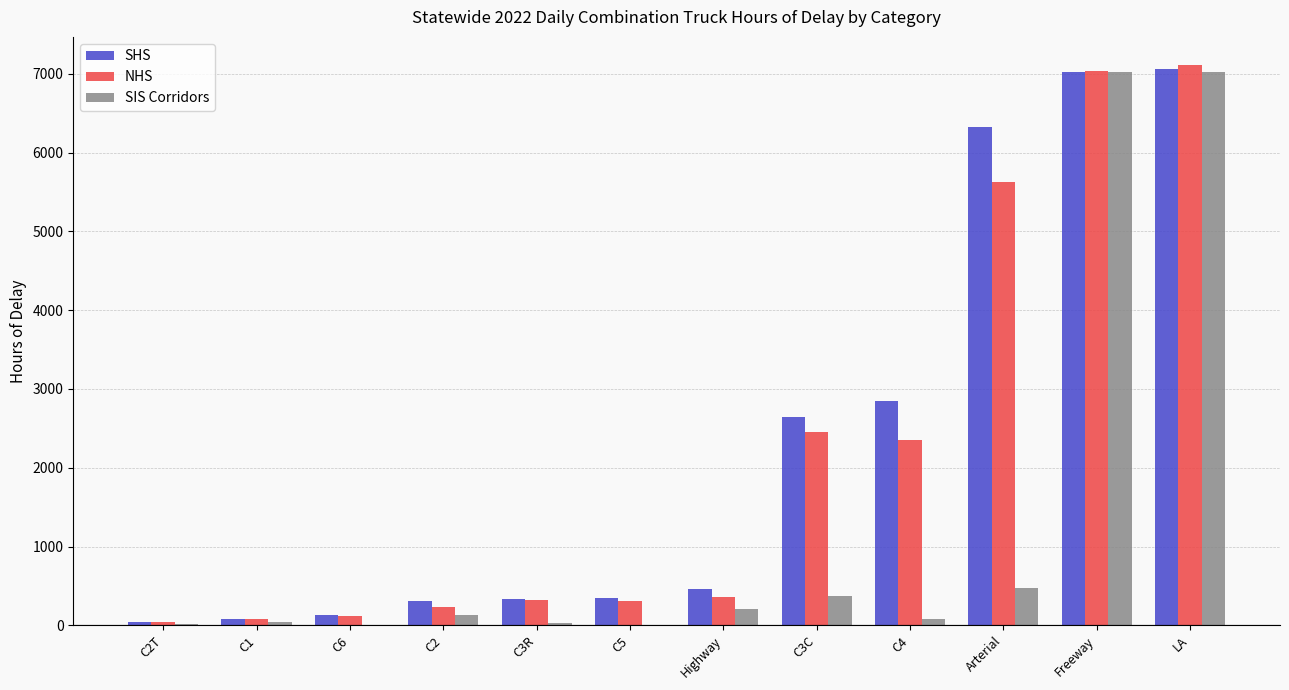

What is the sum of all NHS values?

26031